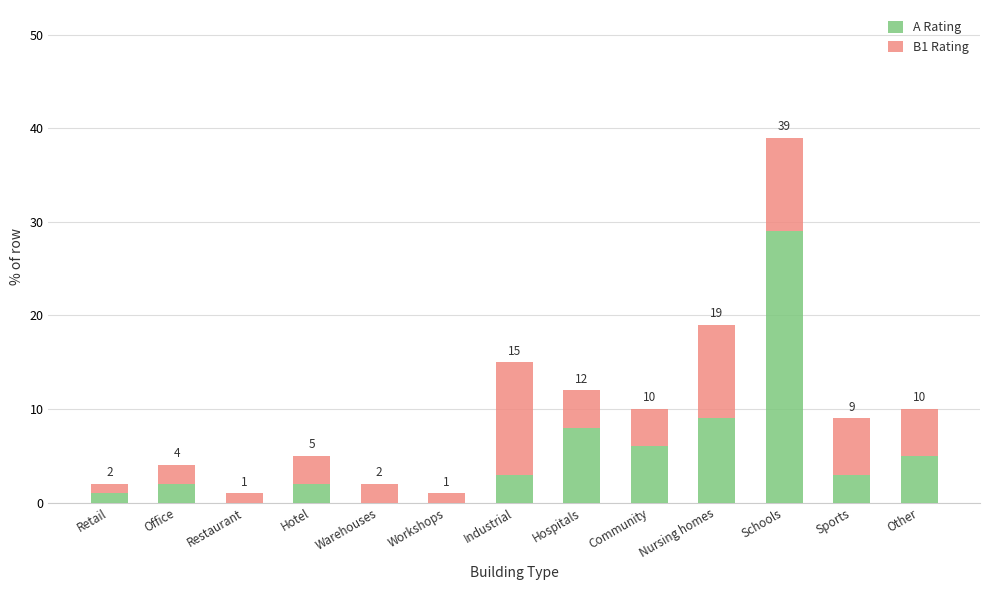

True or false: A Rating has a value of 0 at Workshops.

True